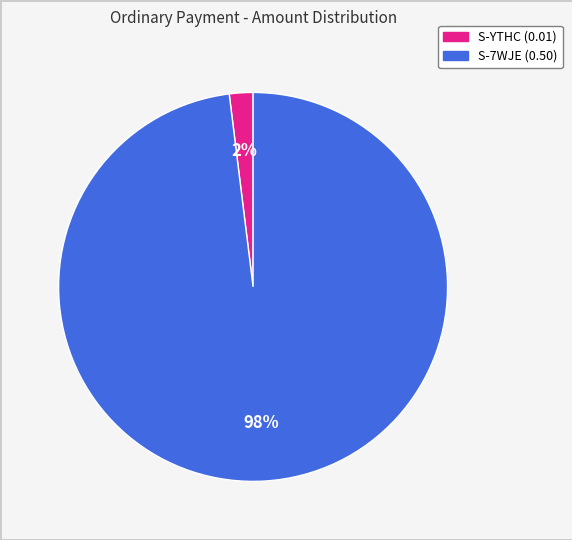

To the nearest percent, what is the difference between the largest and smallest slice percentages?

96%